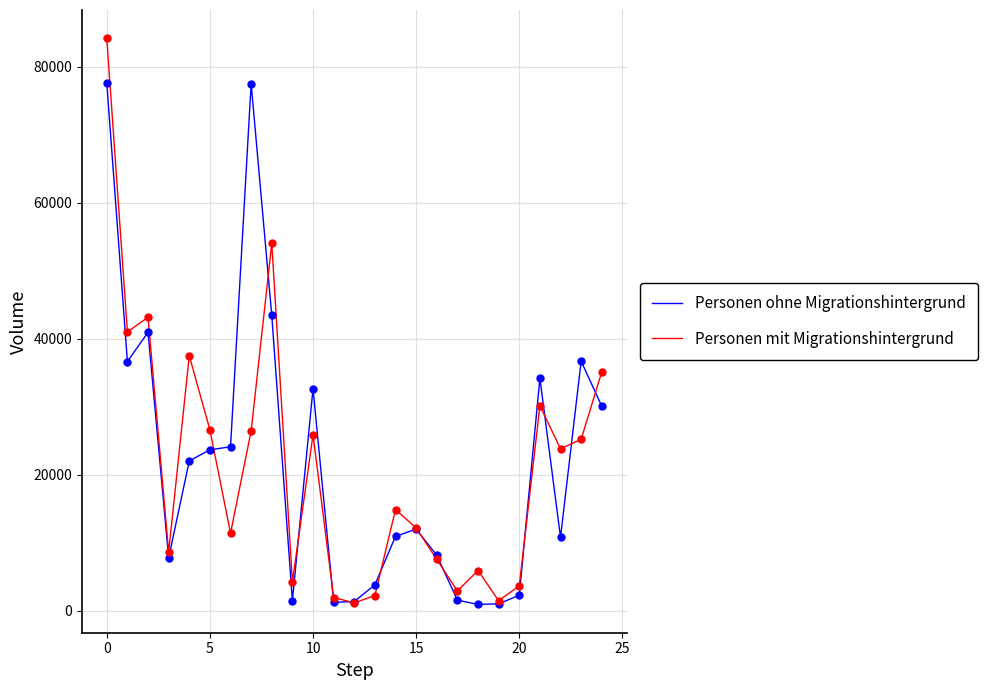

Which series has the largest range (max minus min)?

Personen mit Migrationshintergrund